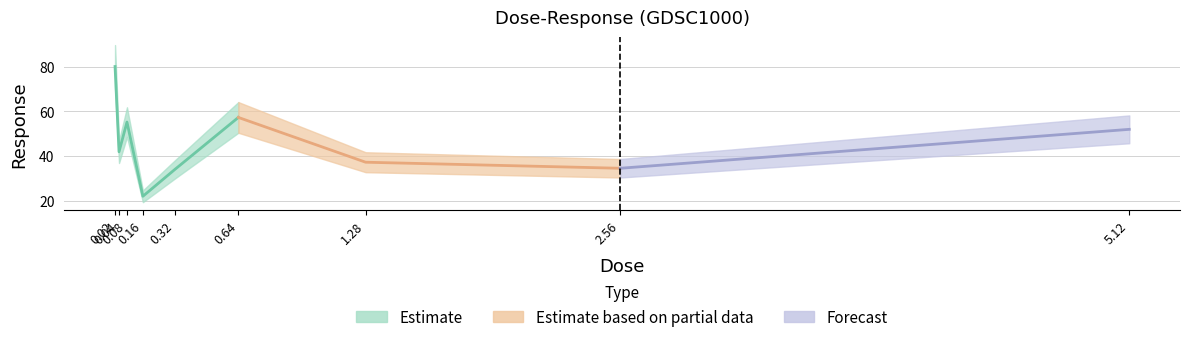

What position from the left is 0.08?

3